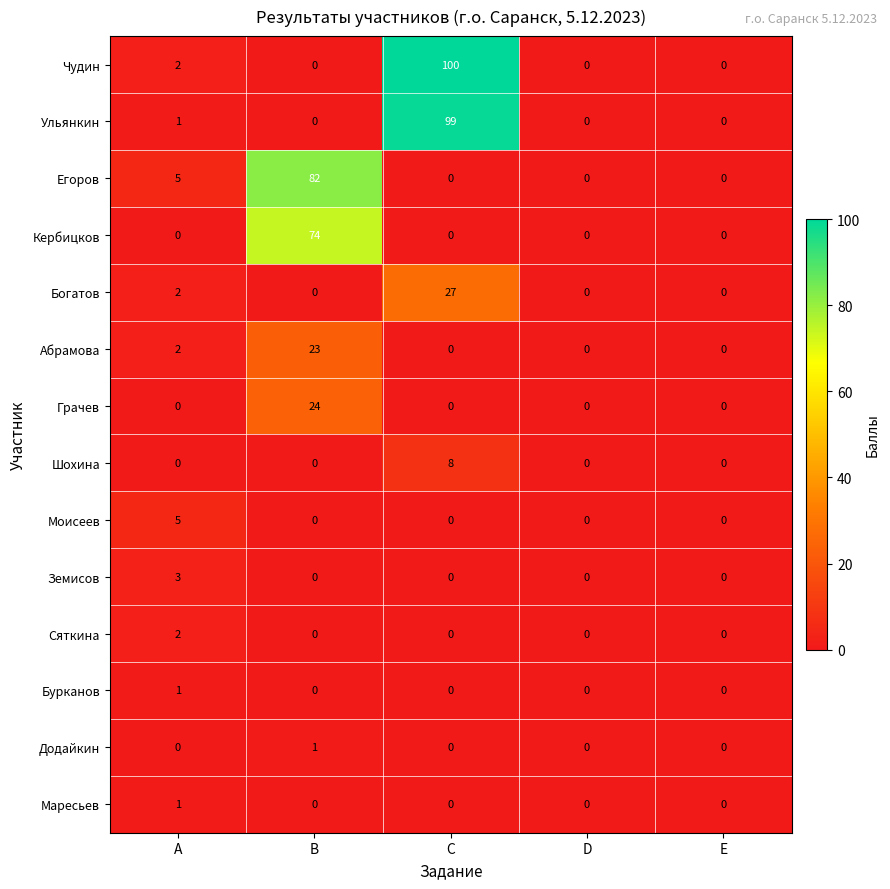

Is it true that Абрамова equals 9 at C?

False